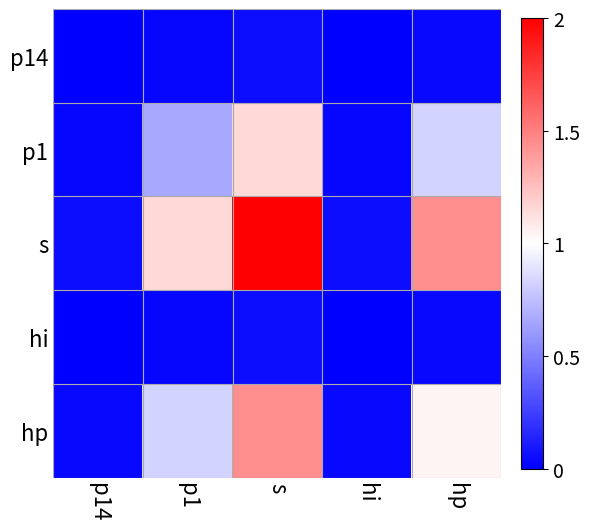

At which category is the sum across all series the highest?

s